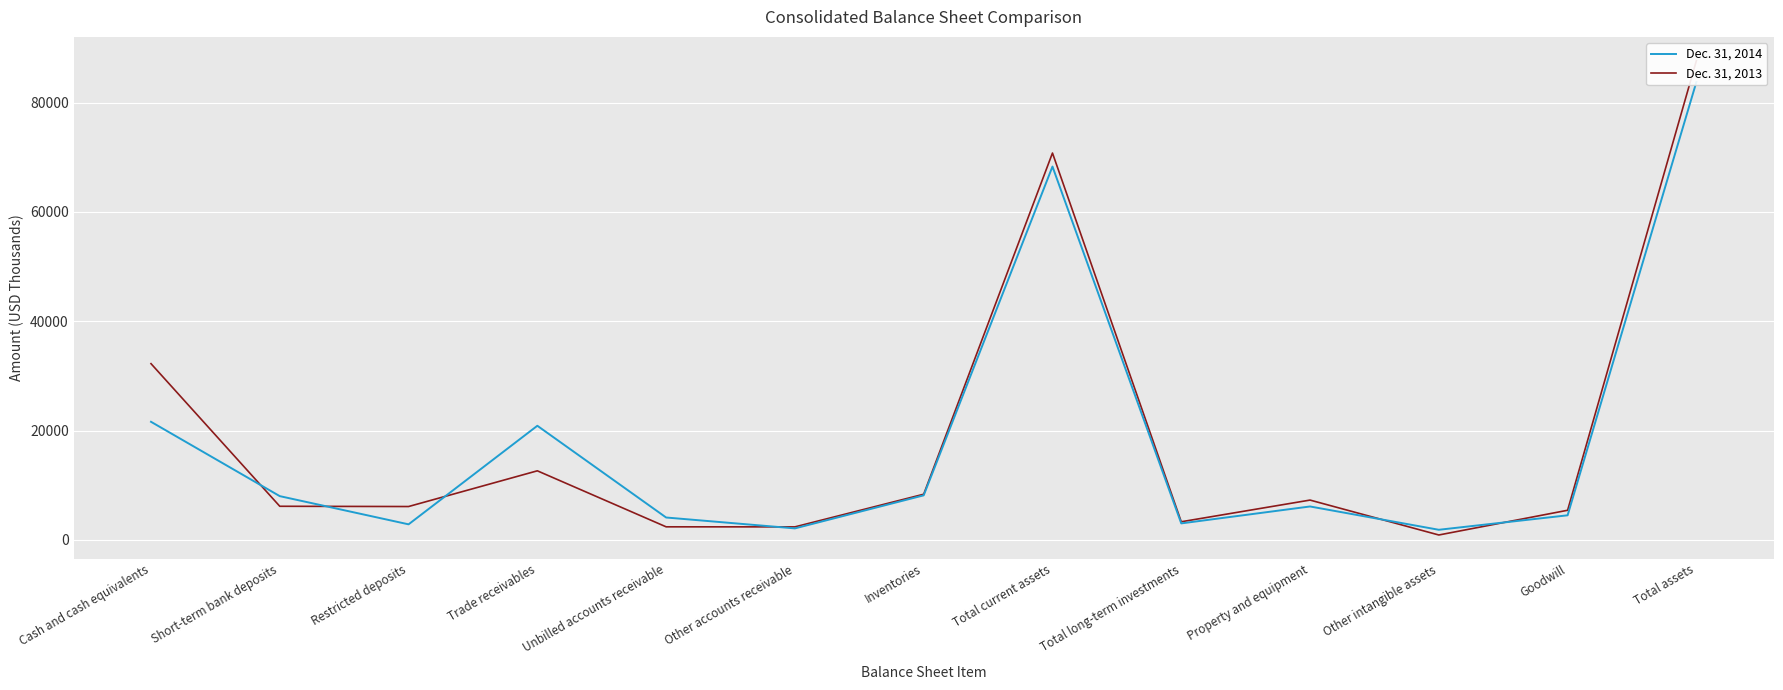

Rank the categories by Dec. 31, 2013 value from highest to lowest.

Total assets, Total current assets, Cash and cash equivalents, Trade receivables, Inventories, Property and equipment, Short-term bank deposits, Restricted deposits, Goodwill, Total long-term investments, Unbilled accounts receivable, Other accounts receivable, Other intangible assets